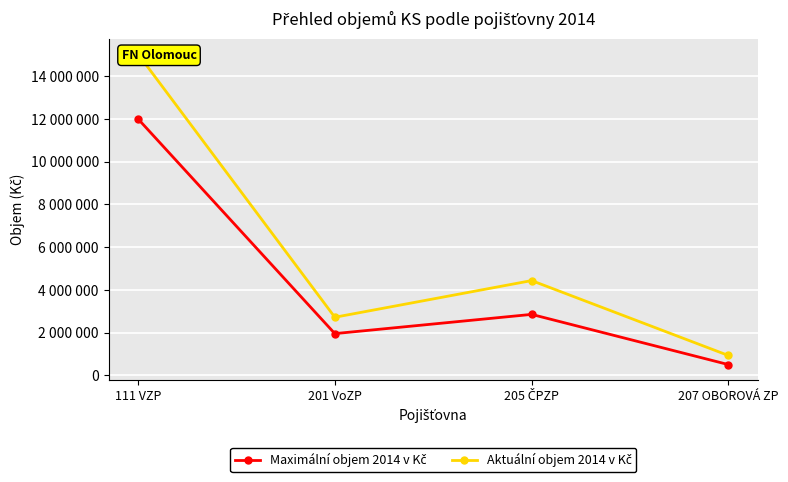

What position from the left is 201 VoZP?

2